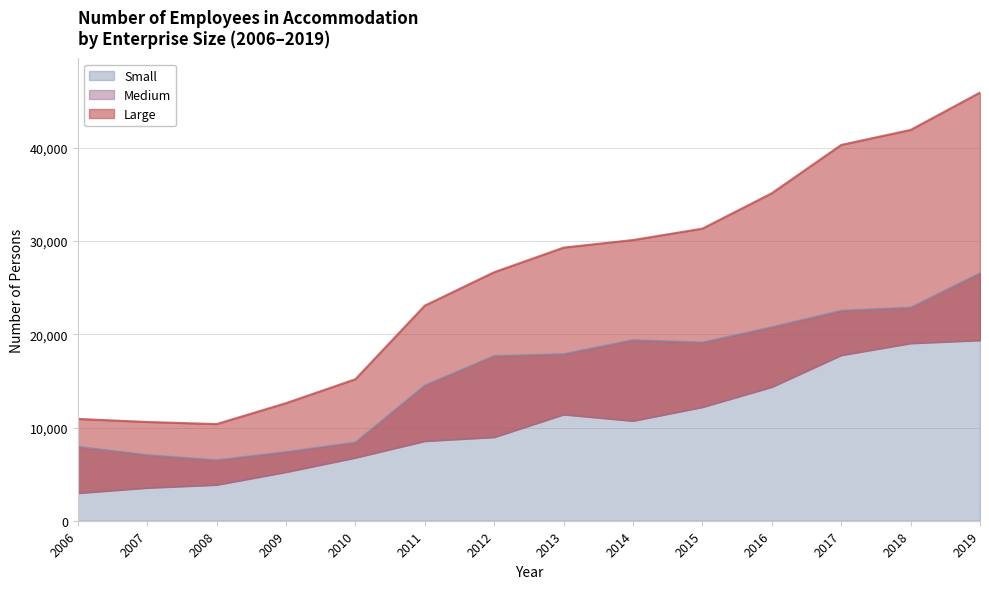

What are all the series names shown in the legend?

Large, Medium, Small